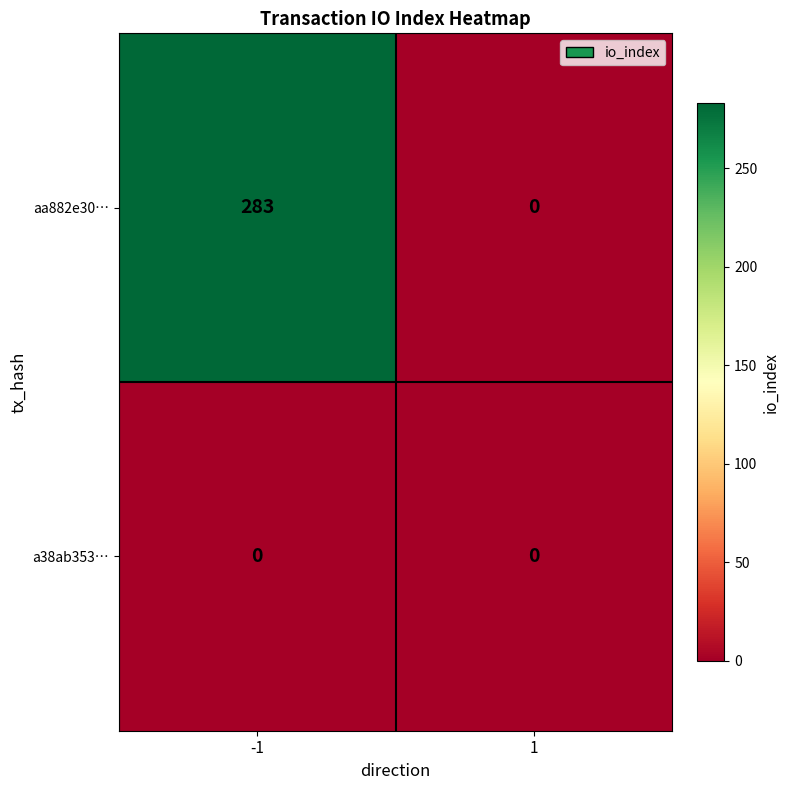

How many distinct data groups are displayed?

2